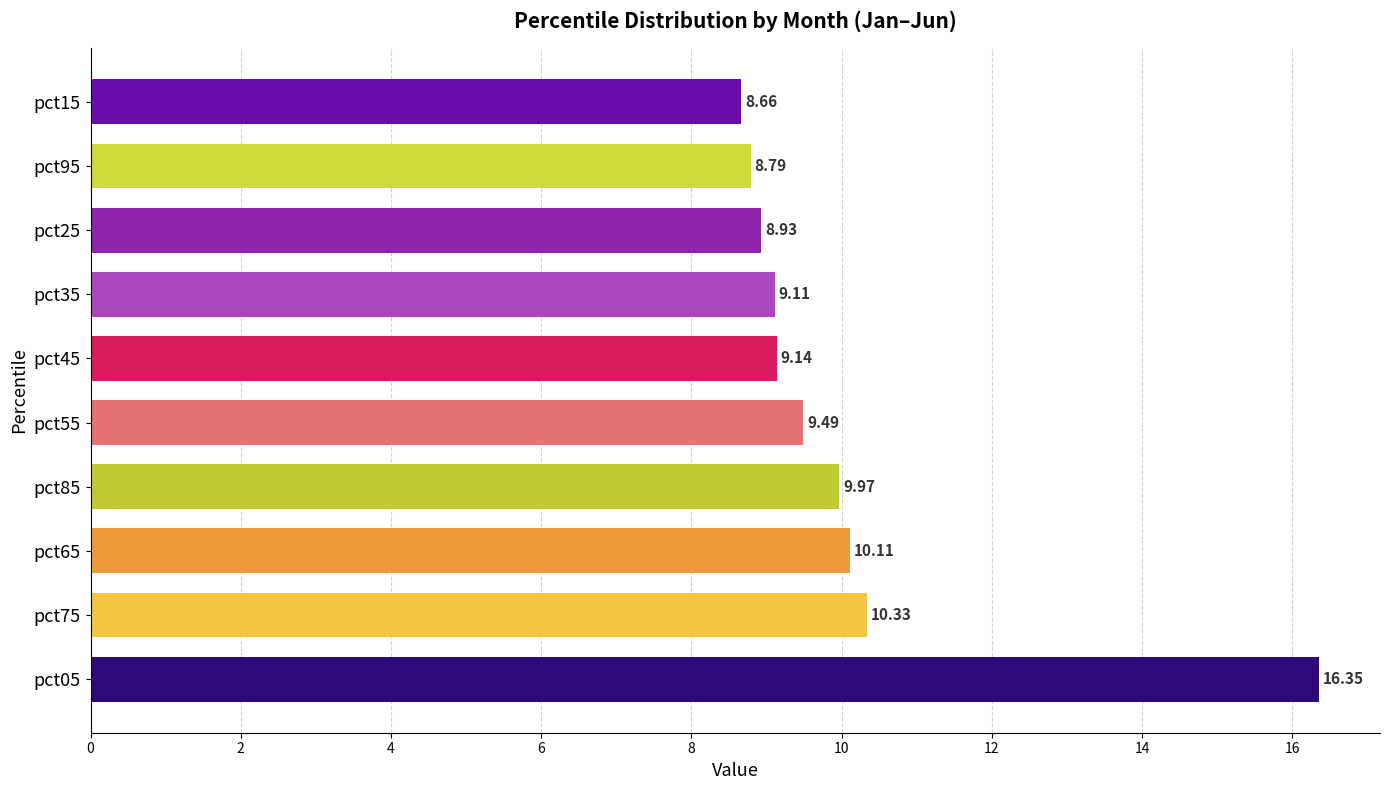

What is the sum of all values?

100.9